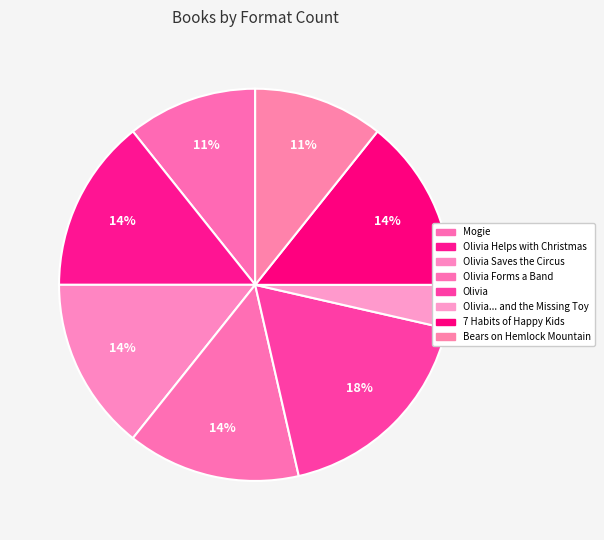

Which category has the biggest portion of the pie?

Olivia